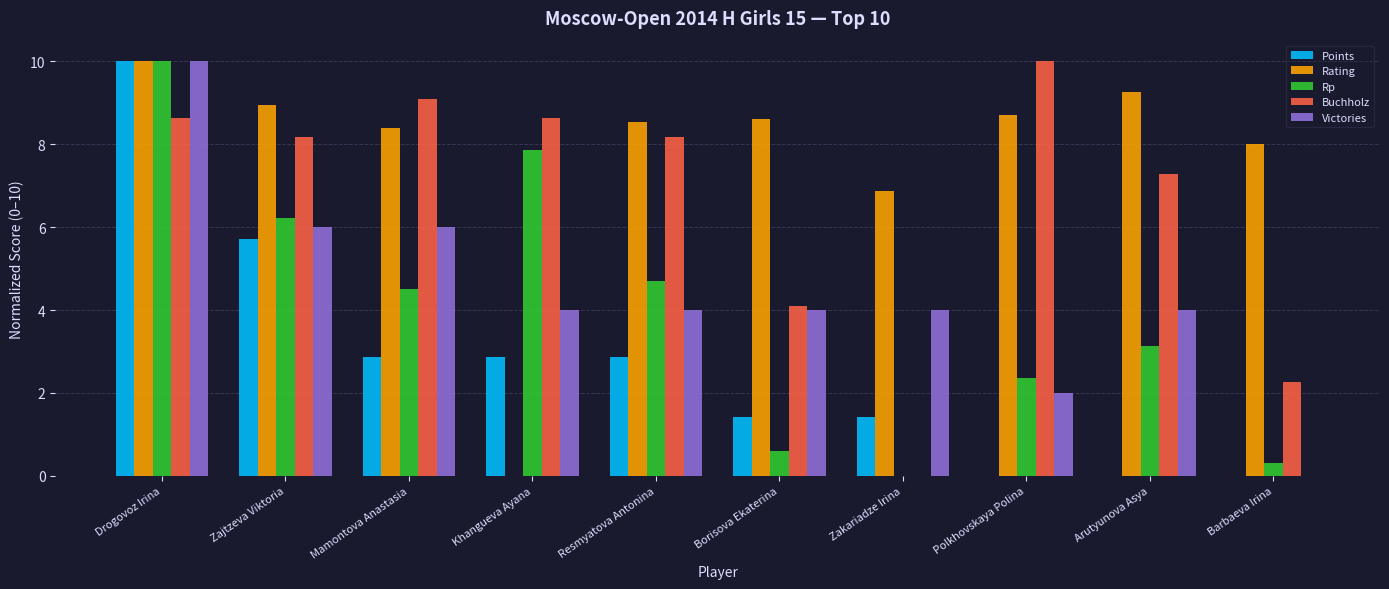

Count the number of categories in the chart.

10